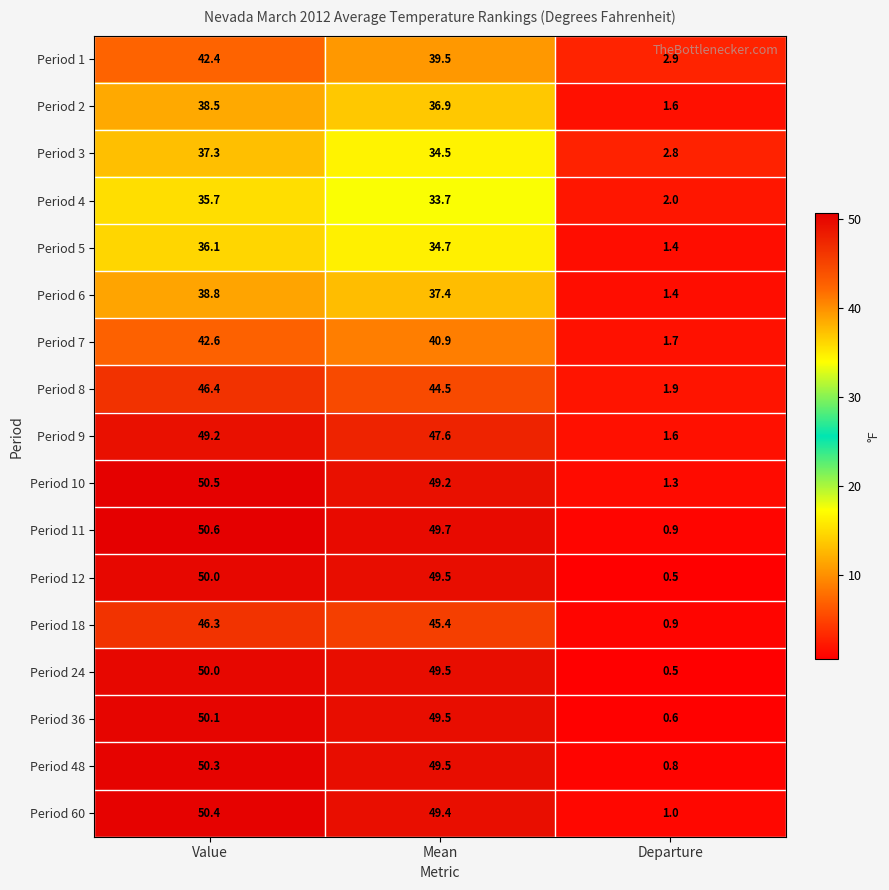

The Period 1 series shows 26.2 at Mean. True or false?

False